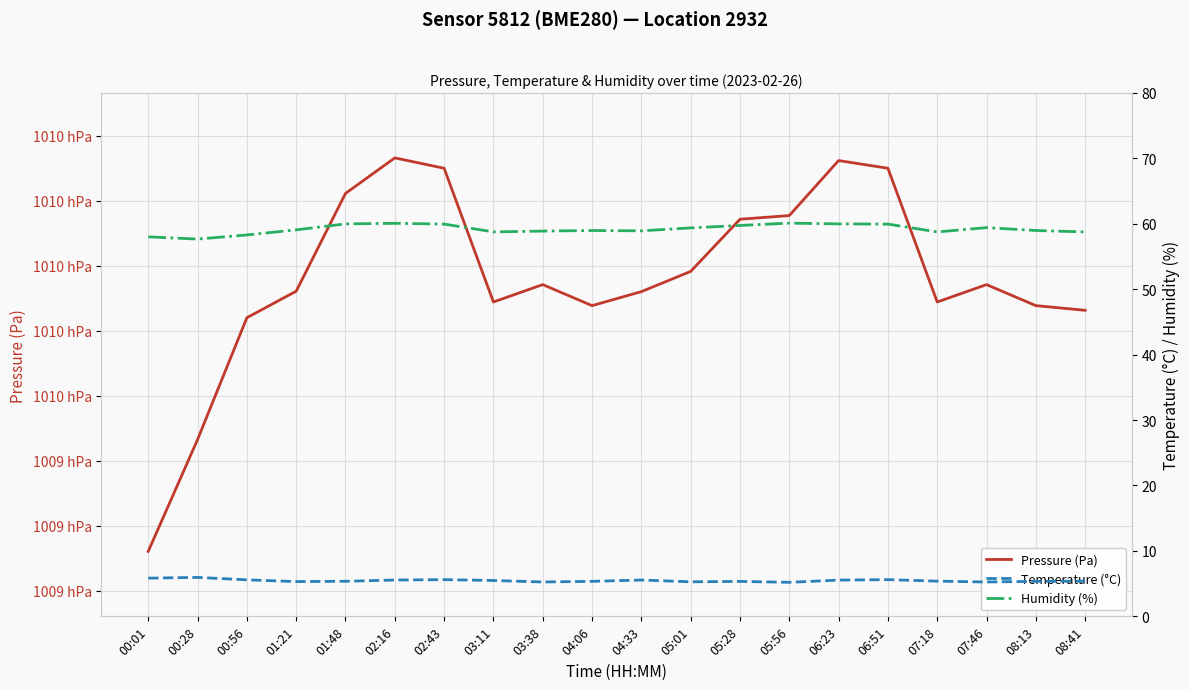

Where is the first local maximum for Temperature (°C)?

00:28